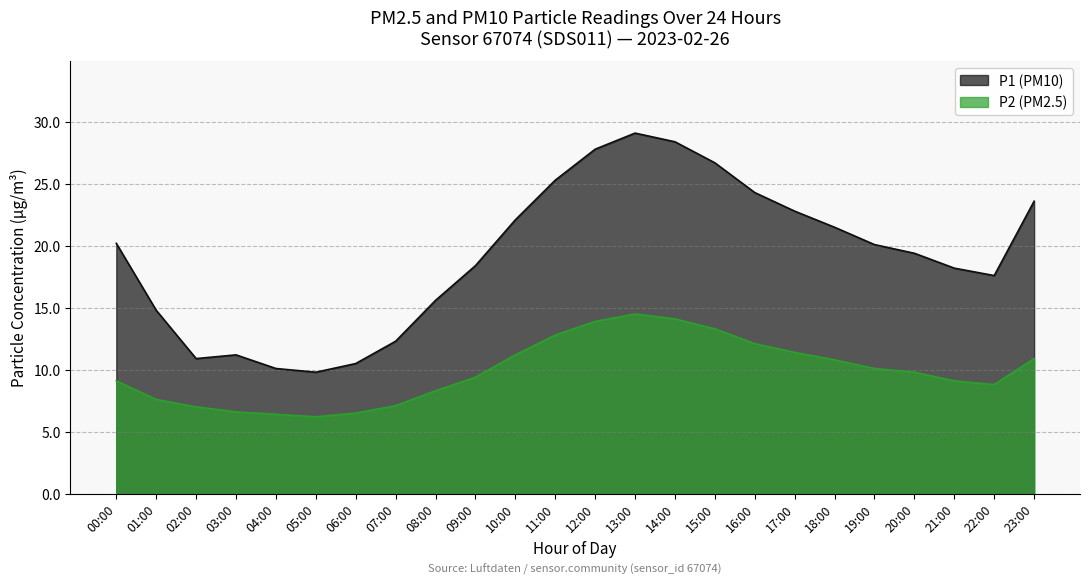

Reading left to right, transcribe all the data shown in this chart.

P1: 20.2	14.8	10.9	11.2	10.1	9.8	10.5	12.3	15.6	18.4	22.1	25.3	27.8	29.1	28.4	26.7	24.3	22.8	21.5	20.1	19.4	18.2	17.6	23.6
P2: 9.1	7.6	7.0	6.6	6.4	6.2	6.5	7.1	8.3	9.4	11.2	12.8	13.9	14.5	14.1	13.3	12.1	11.4	10.8	10.1	9.8	9.1	8.8	10.9